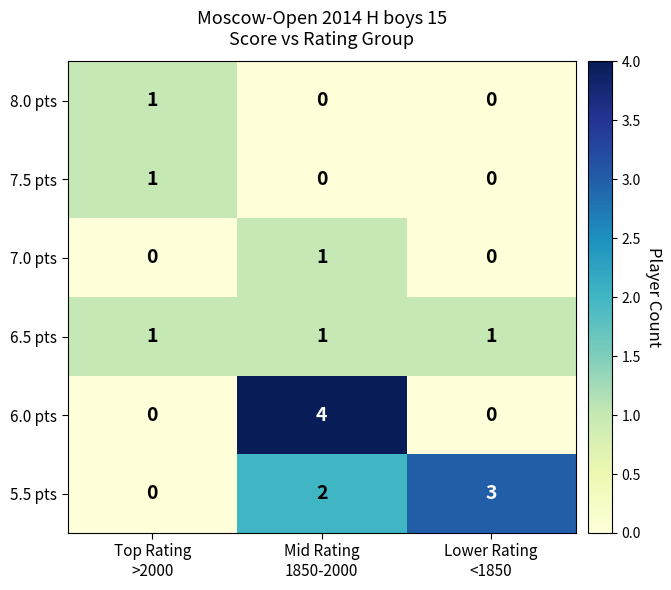

How many 5.5 pts values are between 0 and 3?

3